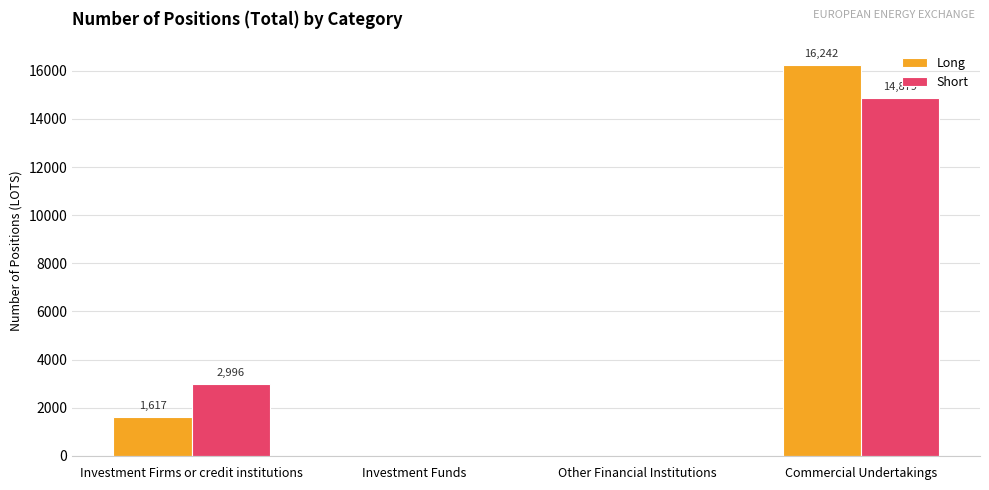

Where is Short nearest to the value 7439?

Investment Firms or credit institutions